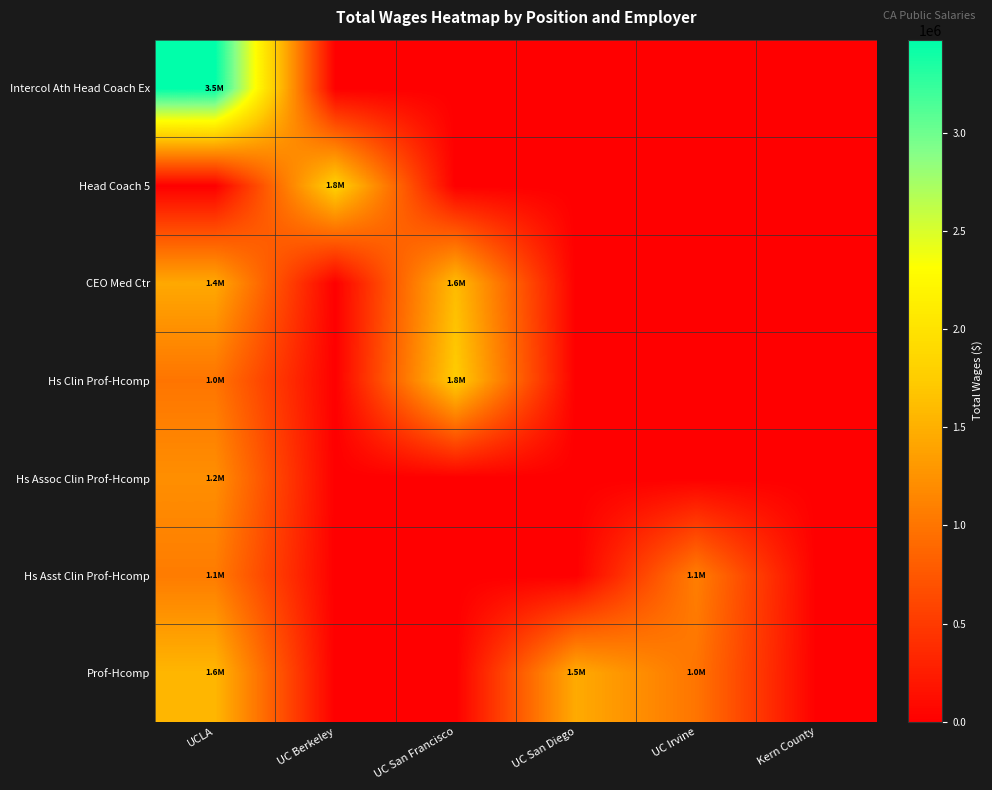

Reading left to right, transcribe all the data shown in this chart.

Intercol Ath Head Coach Ex: UCLA=3476127	UC Berkeley=0	UC San Francisco=0	UC San Diego=0	UC Irvine=0	Kern County=0
Head Coach 5: UCLA=0	UC Berkeley=1805400	UC San Francisco=0	UC San Diego=0	UC Irvine=0	Kern County=0
CEO Med Ctr: UCLA=1437036	UC Berkeley=0	UC San Francisco=1599595	UC San Diego=0	UC Irvine=0	Kern County=0
Hs Clin Prof-Hcomp: UCLA=999189	UC Berkeley=0	UC San Francisco=1750000	UC San Diego=0	UC Irvine=0	Kern County=0
Hs Assoc Clin Prof-Hcomp: UCLA=1220573	UC Berkeley=0	UC San Francisco=0	UC San Diego=0	UC Irvine=0	Kern County=0
Hs Asst Clin Prof-Hcomp: UCLA=1058585	UC Berkeley=0	UC San Francisco=0	UC San Diego=0	UC Irvine=1080708	Kern County=0
Prof-Hcomp: UCLA=1556331	UC Berkeley=0	UC San Francisco=0	UC San Diego=1456891	UC Irvine=998083	Kern County=0